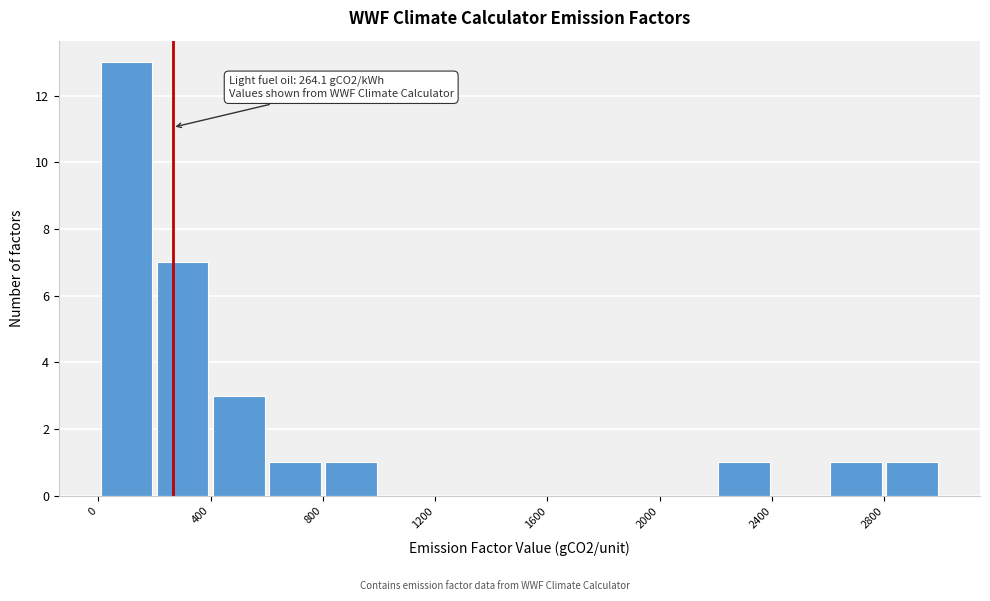

Which range on the x-axis has the tallest bar?

0 to 200